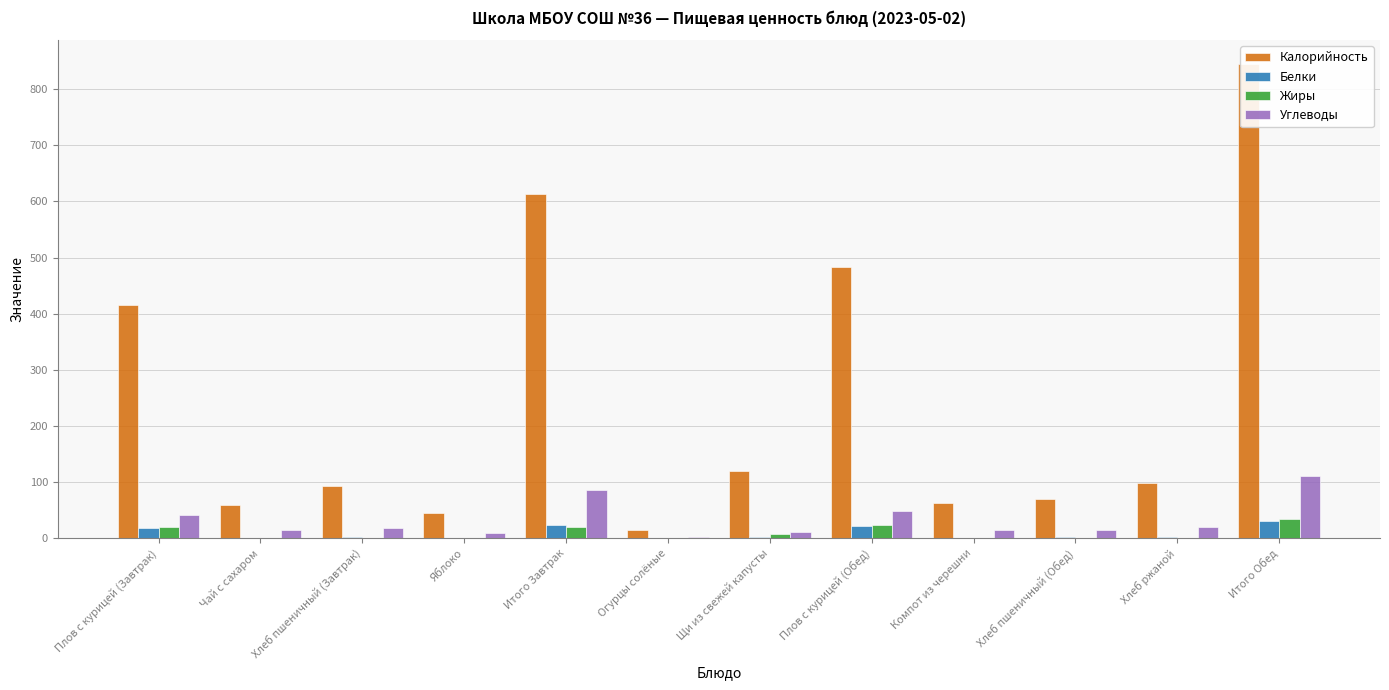

True or false: Углеводы has a value of 41 at Плов с курицей (Завтрак).

True